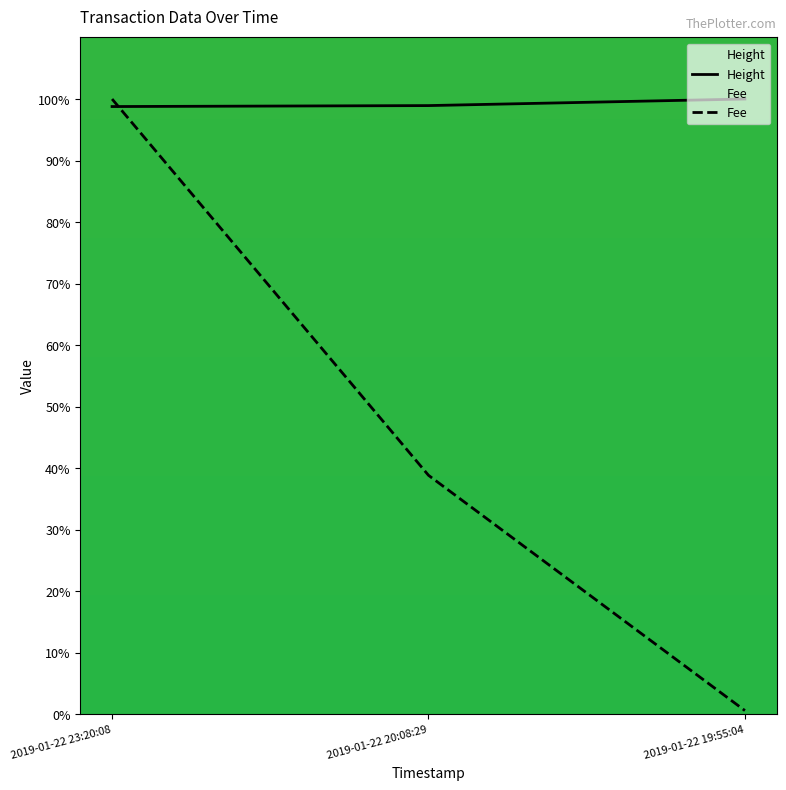

What is the label of the 1st point from the left?

2019-01-22 23:20:08